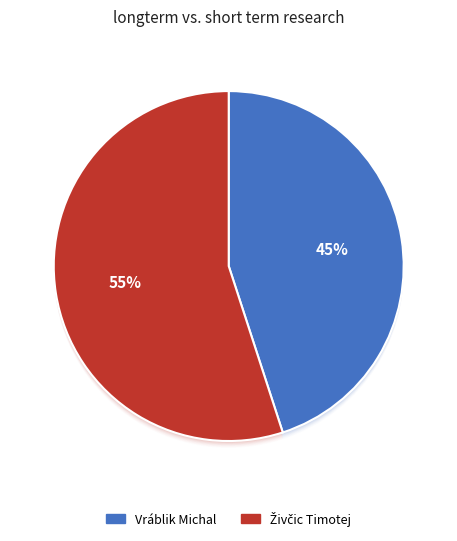

What percentage is the Vráblik Michal slice, to the nearest percent?

45%